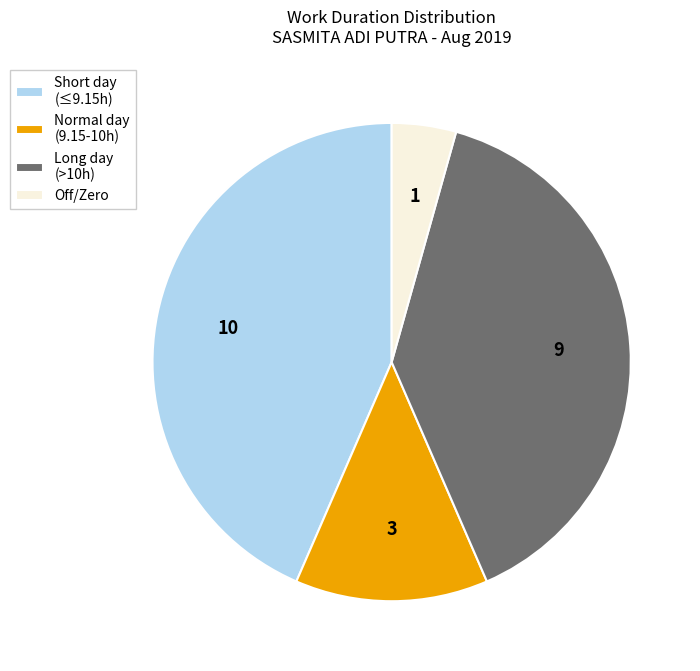

Is there any slice that represents more than half of the pie?

No